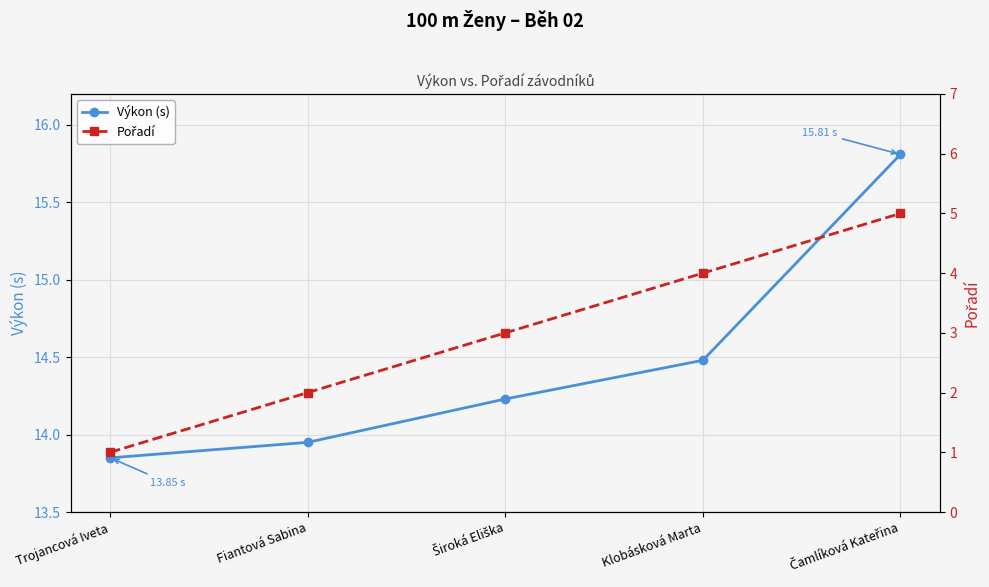

At how many categories does at least one series exceed 15?

1